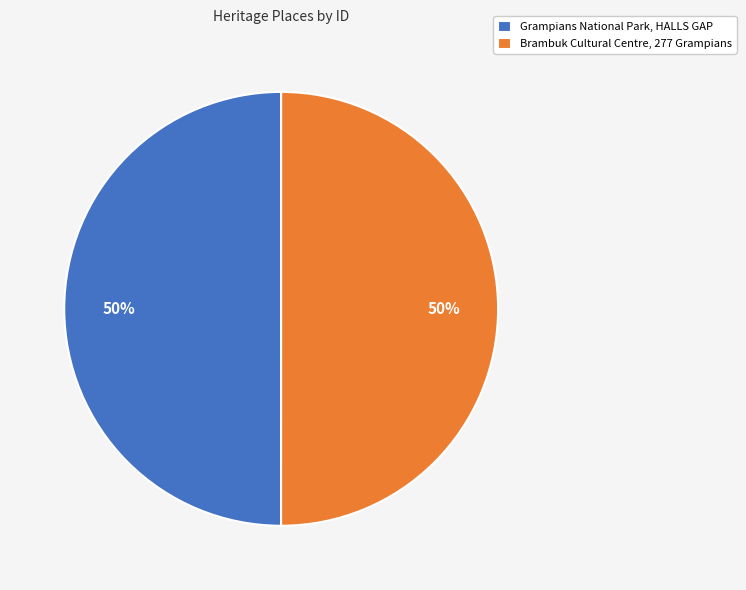

Is it true that Grampians National Park, HALLS GAP is 50% of the pie?

True